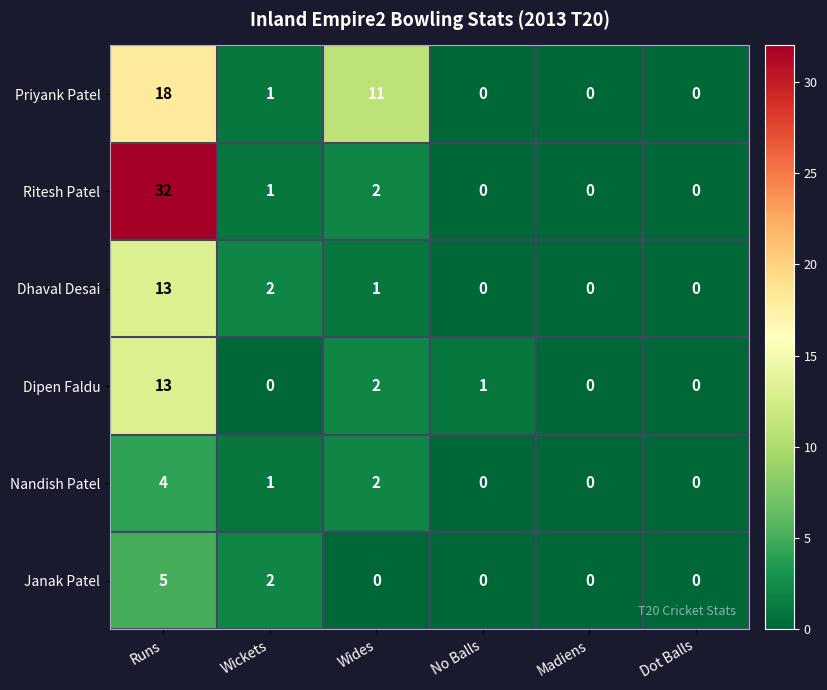

Count the Nandish Patel values in the range 0 to 2.

5